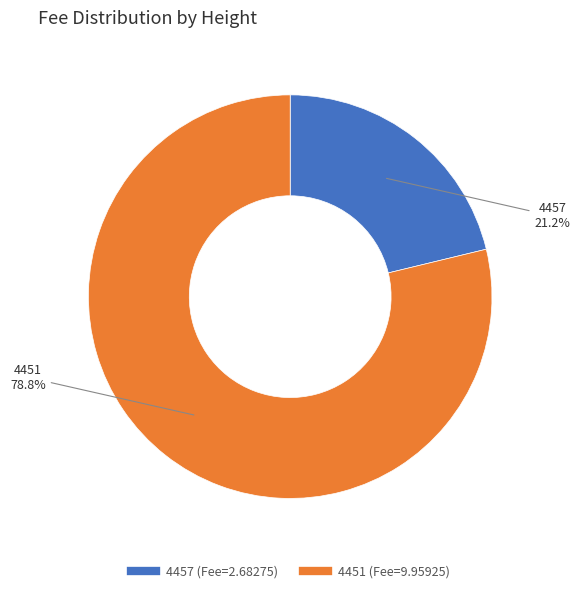

To the nearest percent, what is the difference between the largest and smallest slice percentages?

58%